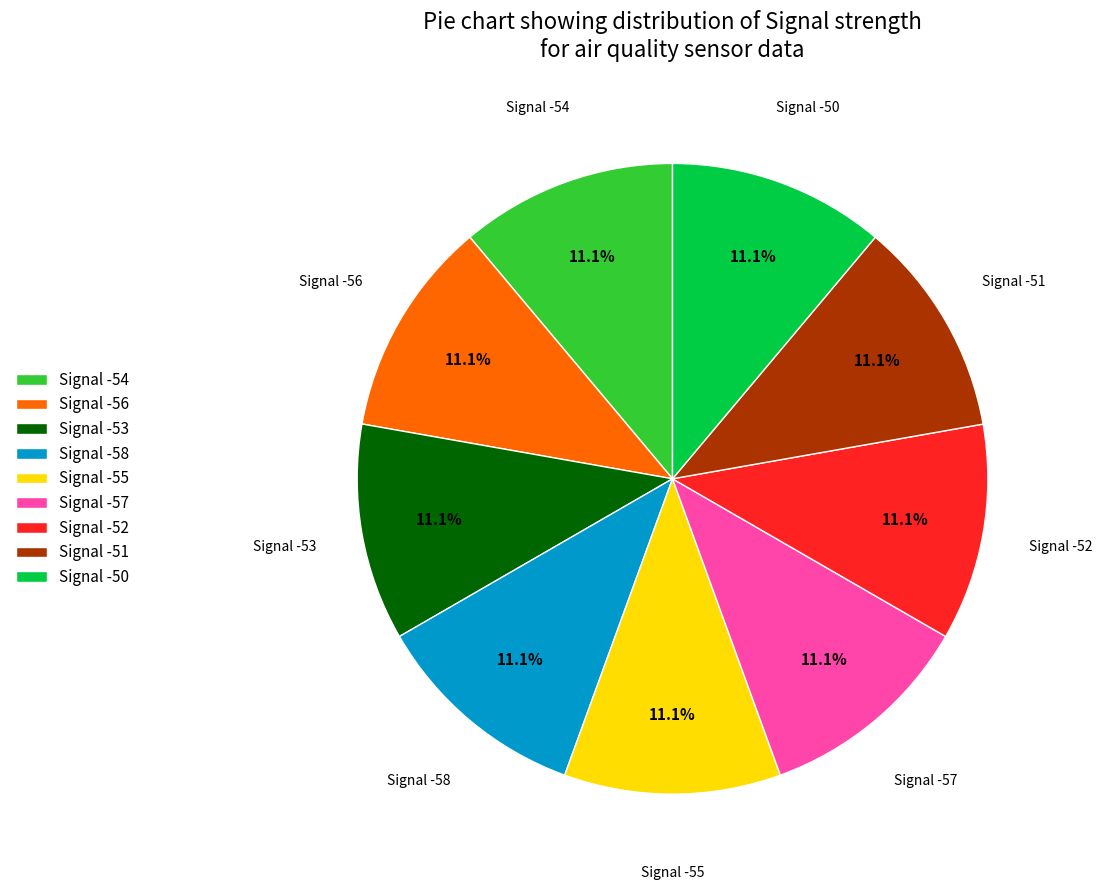

How much of the chart is everything except Signal -52?

88.9%